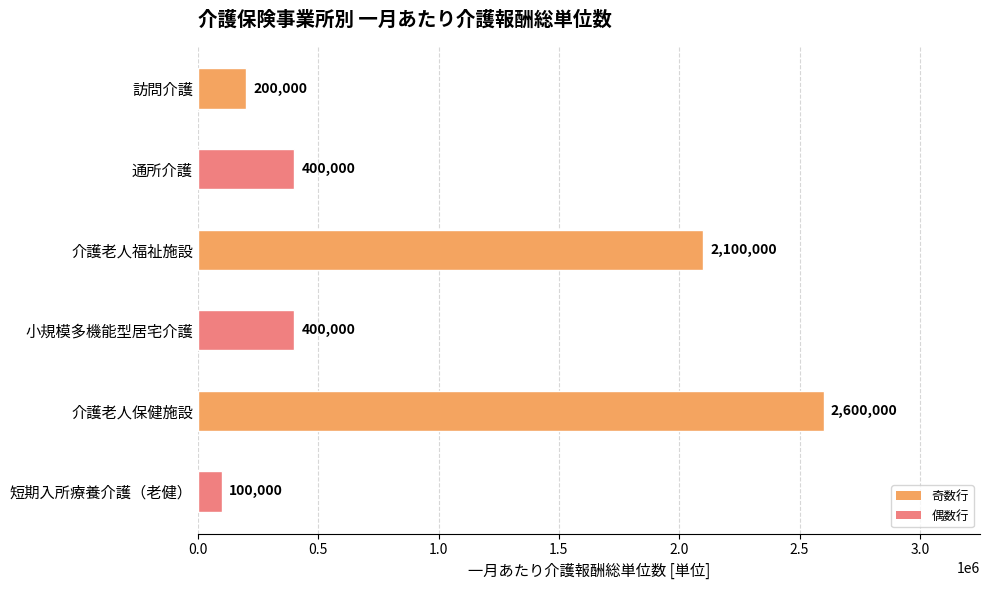

What position from the bottom is 小規模多機能型居宅介護?

3